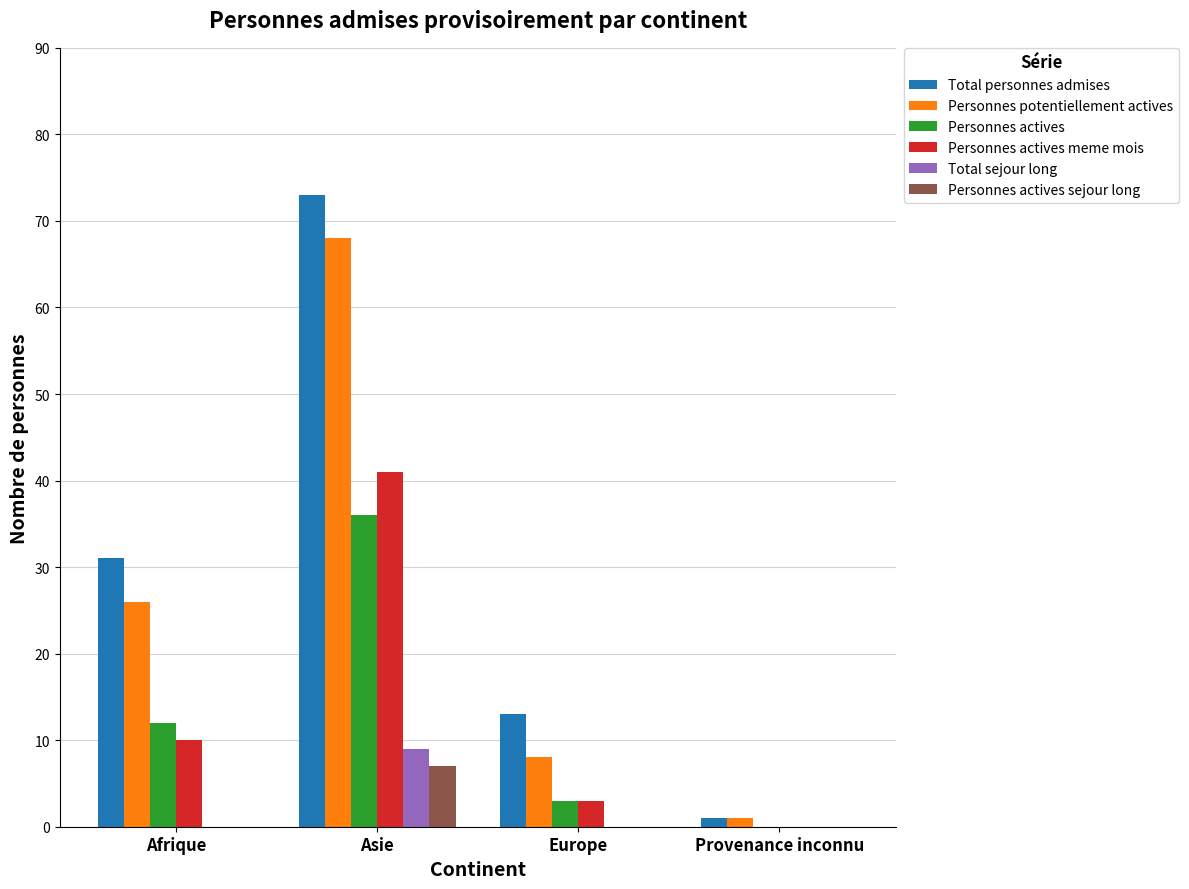

The Total personnes admises series shows 7 at Afrique. True or false?

False